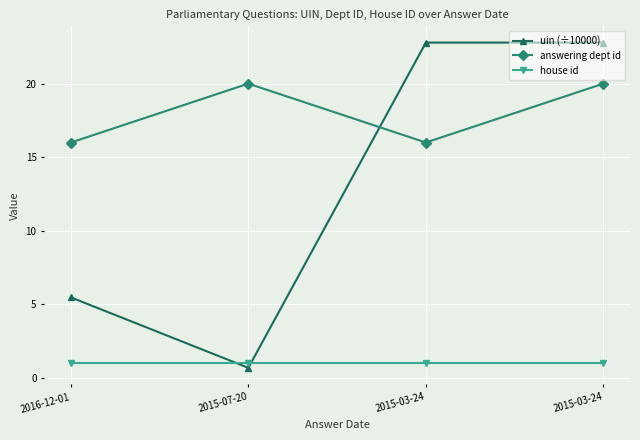

Count the number of data series in this chart.

3